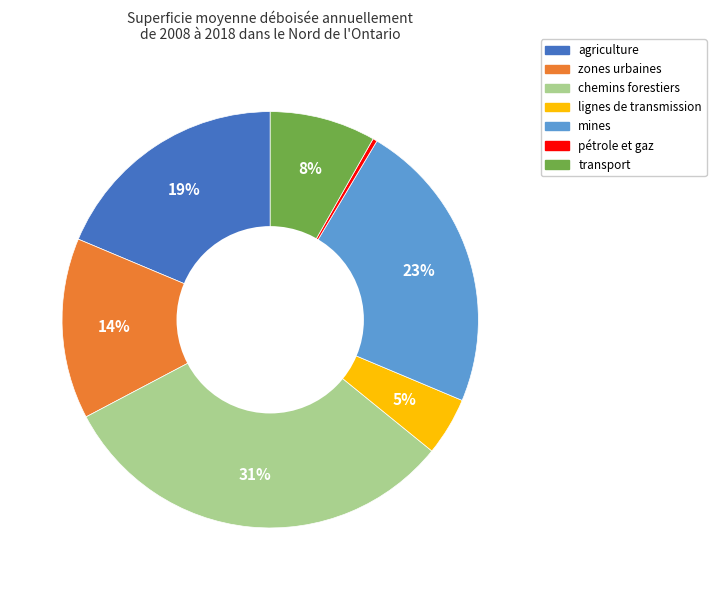

Does any single category account for the majority?

No